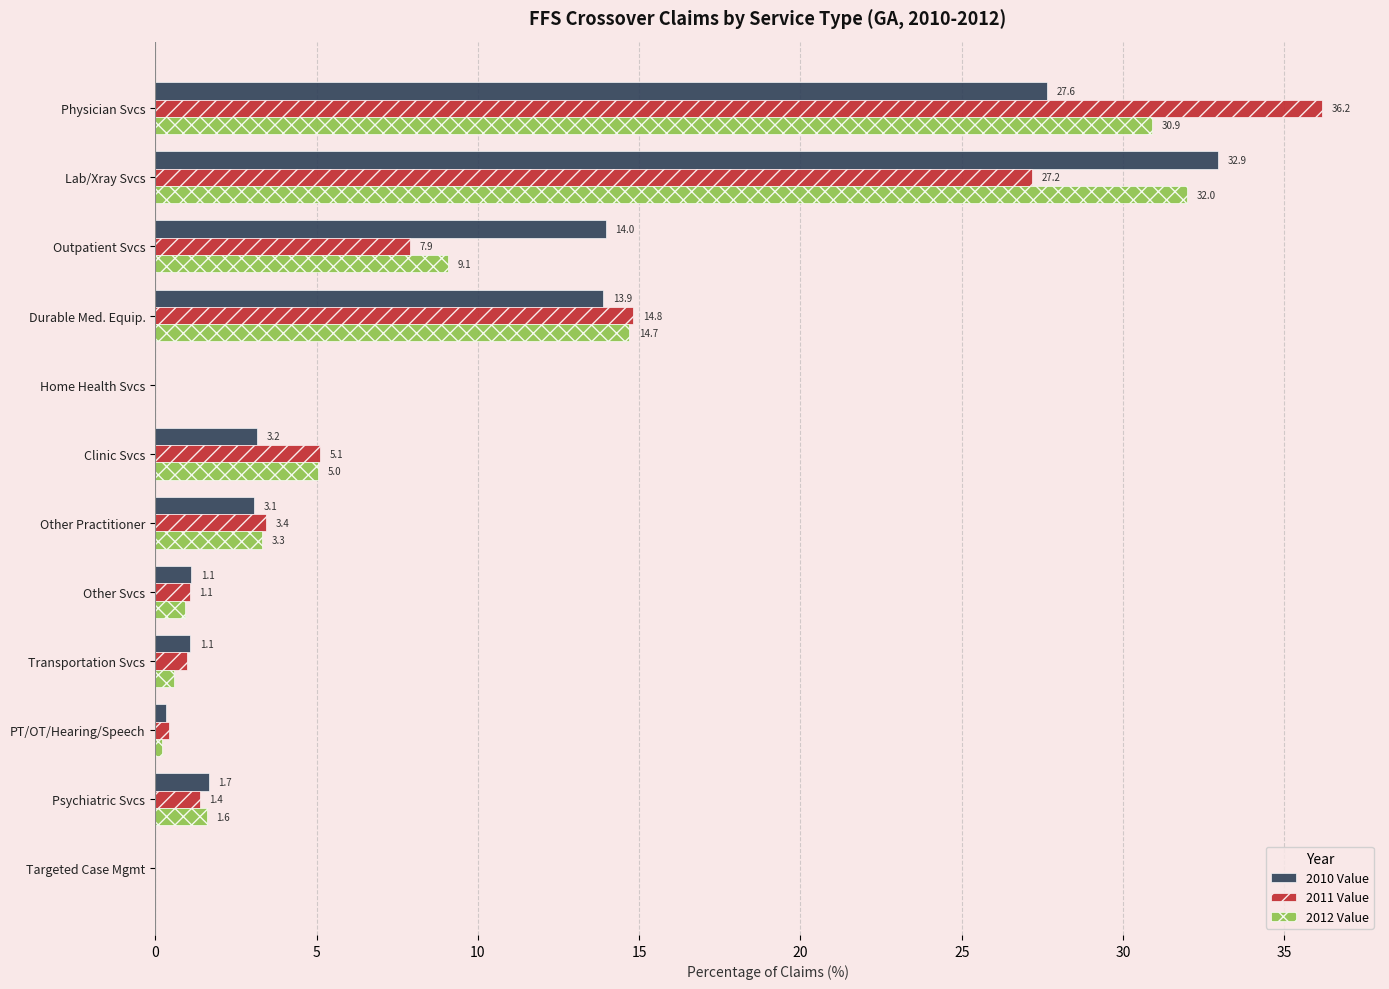

The 2011 Value series shows 36.2 at Physician Svcs. True or false?

True